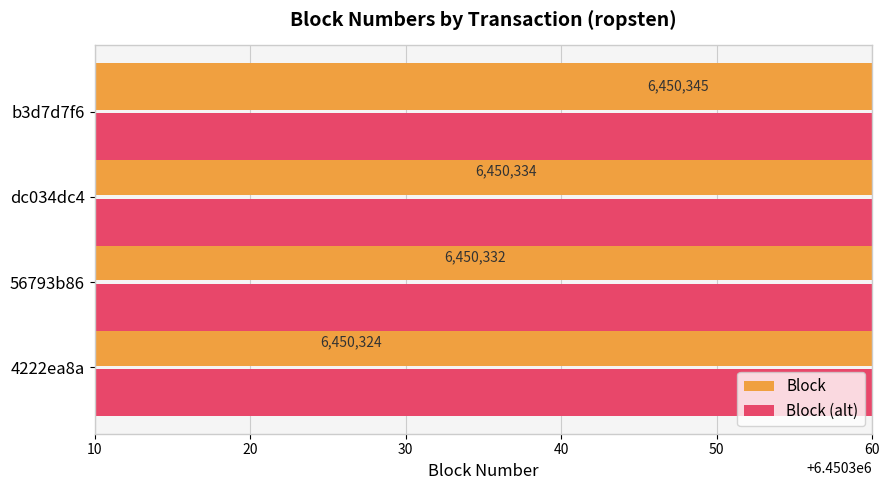

How many values in the Block series exceed 6450334?

1